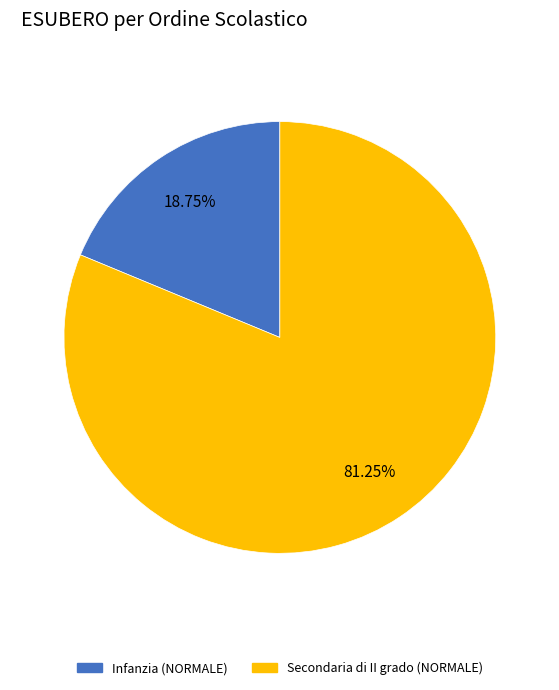

Is there a majority slice in this chart?

Yes